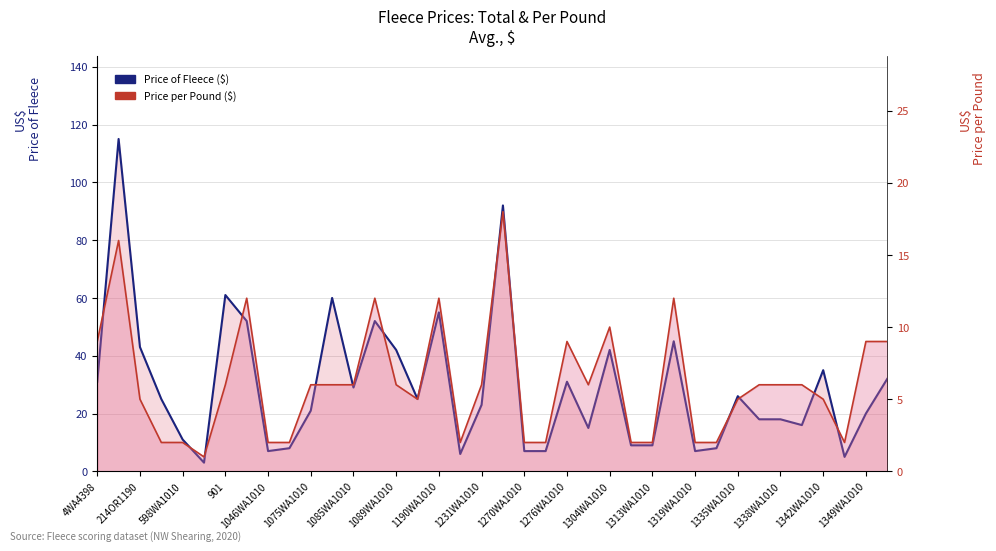

What value does the Price per Pound series have at 4WA4398?

9